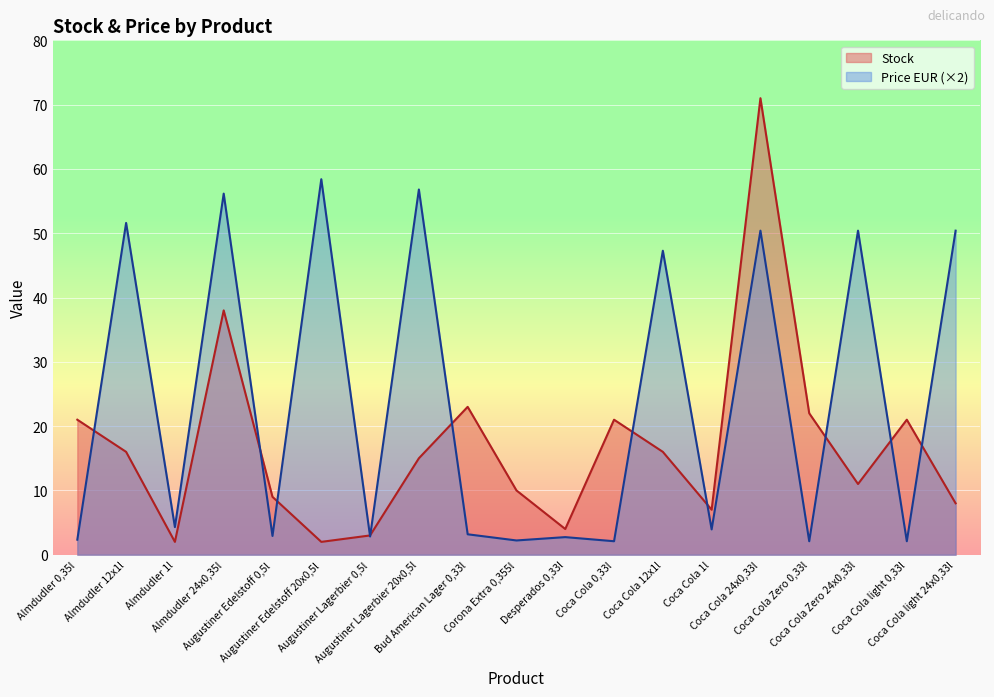

List the series in order of their overall mean, highest first.

Price EUR (×2), Stock